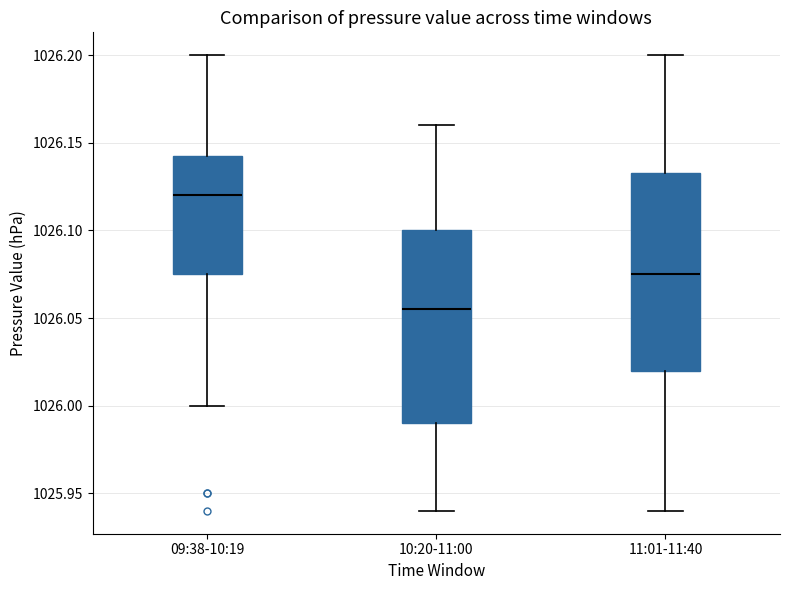

Which box has the lowest median line?

10:20-11:00